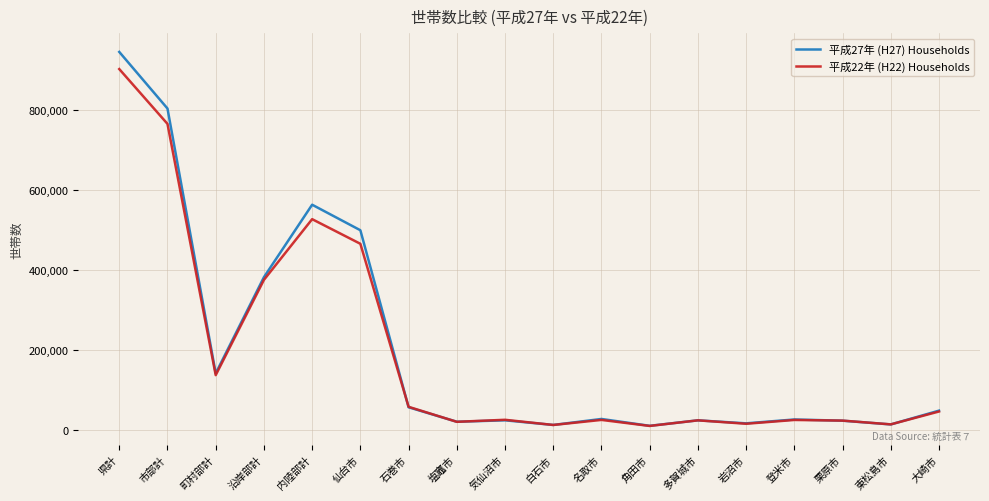

What is the average value of the 平成22年 (H22) Households series?

192804